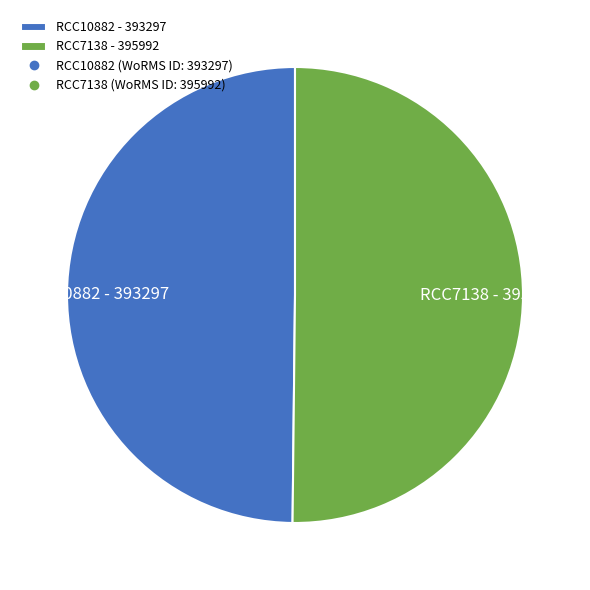

Do RCC7138 and RCC10882 together represent more than half of the pie?

Yes